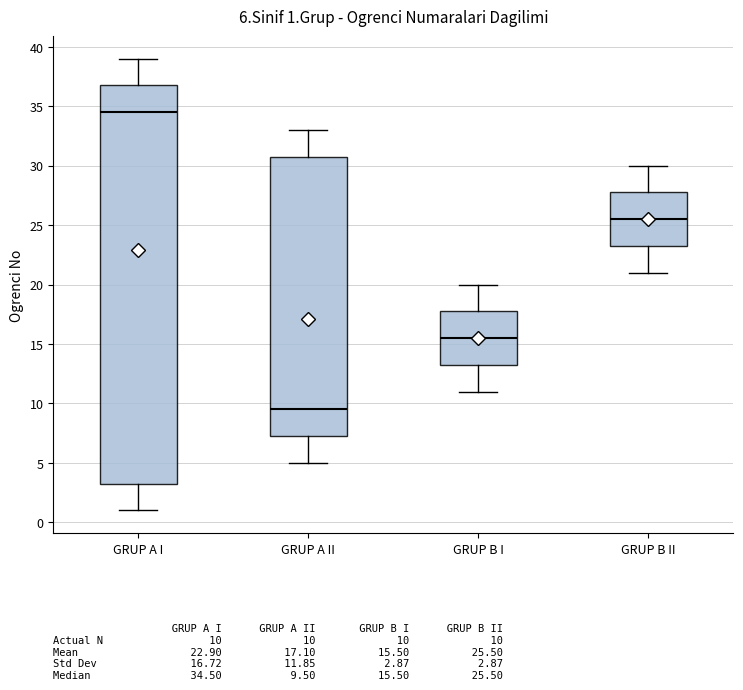

Comparing the boxes themselves (not the whiskers), which one is the tallest?

GRUP A I